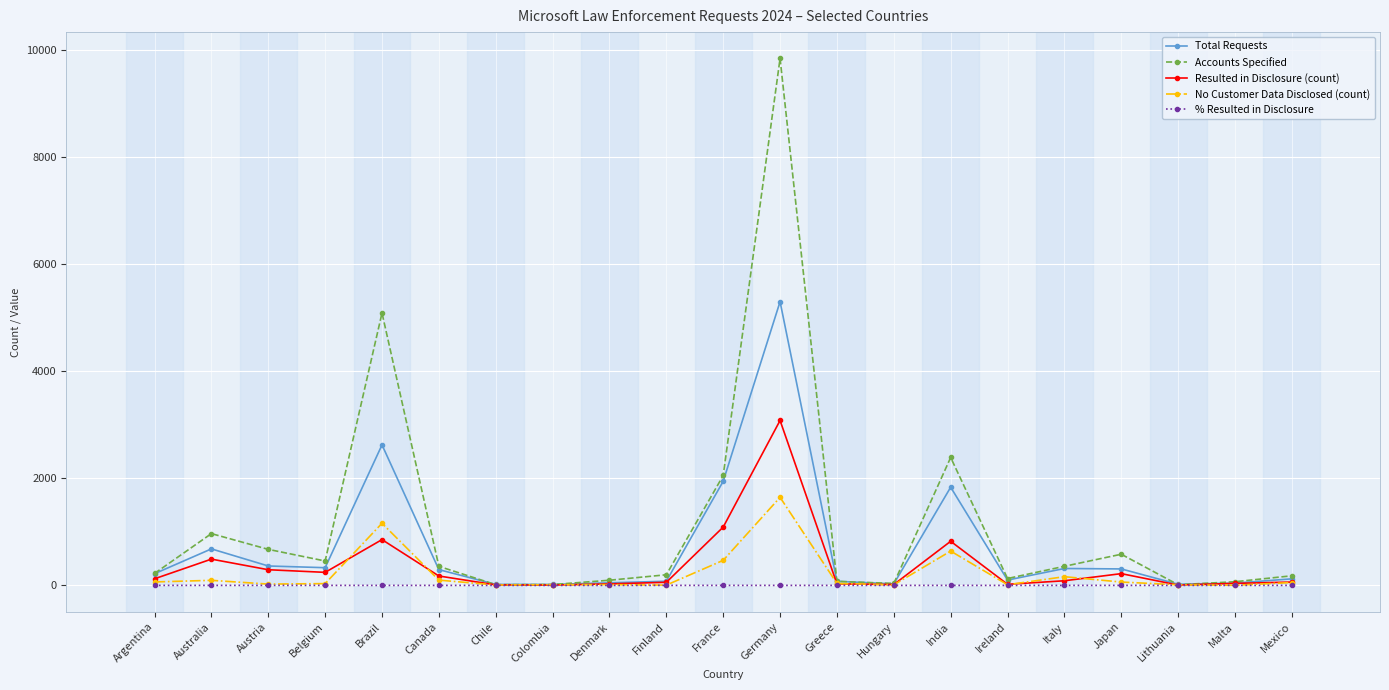

At which category does Accounts Specified reach its first local peak?

Australia